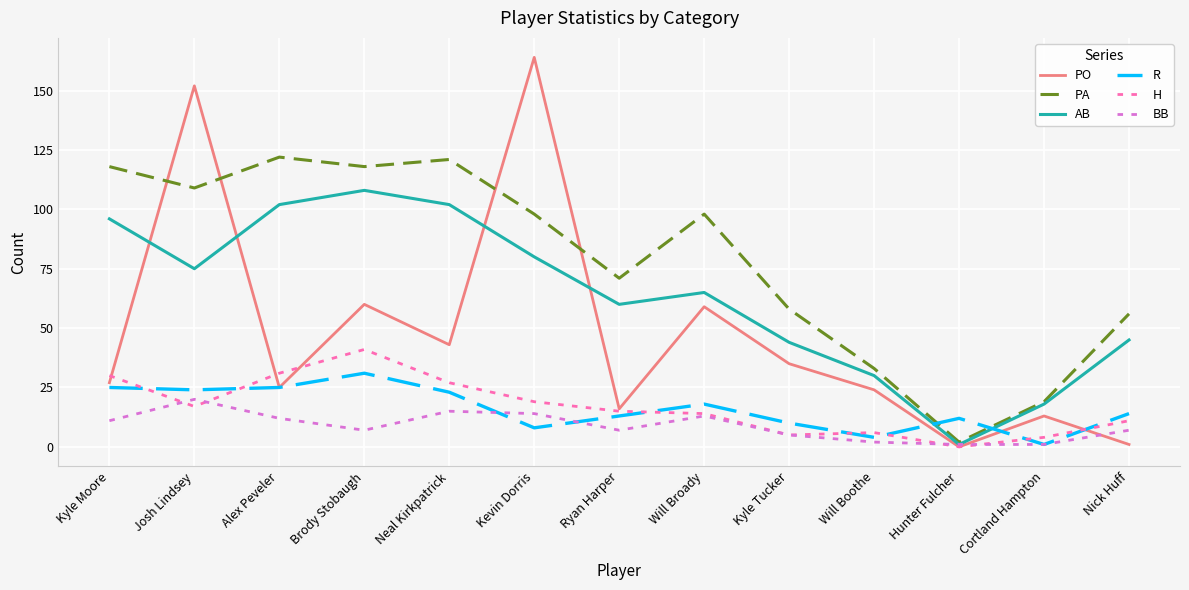

How many lines are shown in the chart?

6